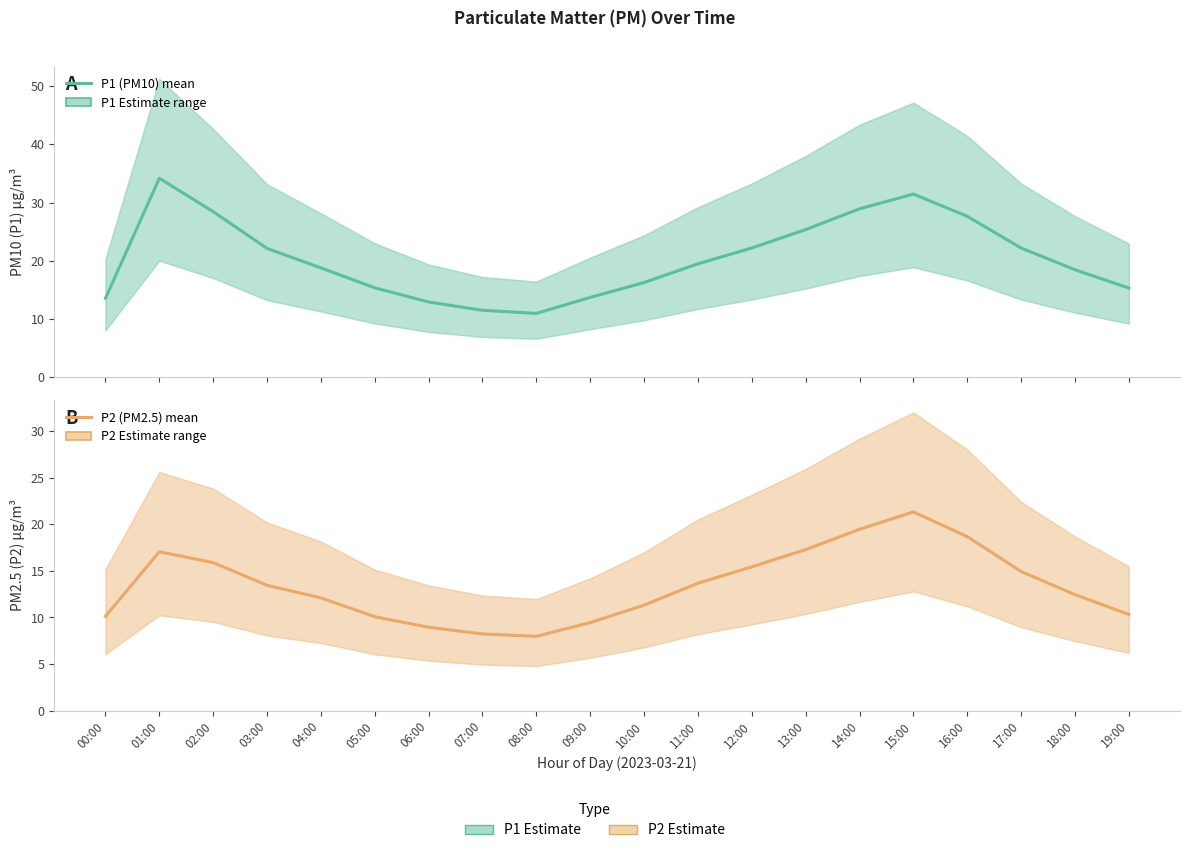

What is the value of the P2 (PM2.5) point at the 4th from the left?

13.4